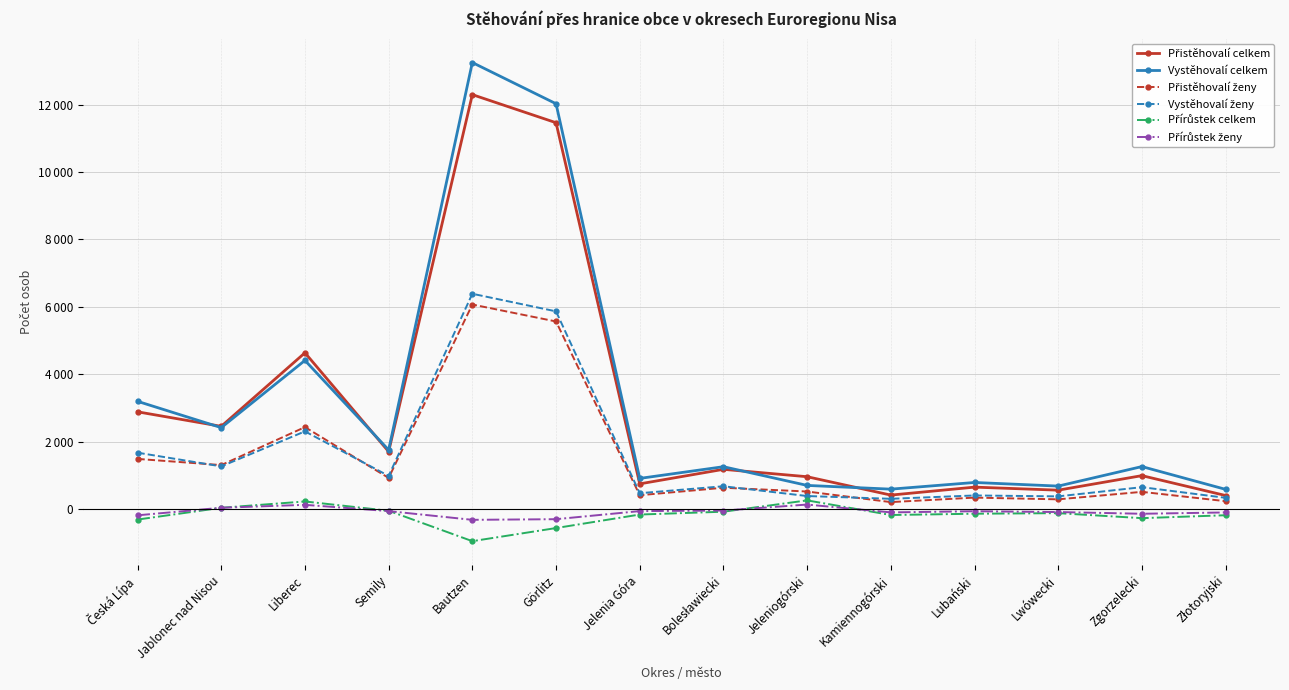

Does the chart have visible grid lines?

Yes